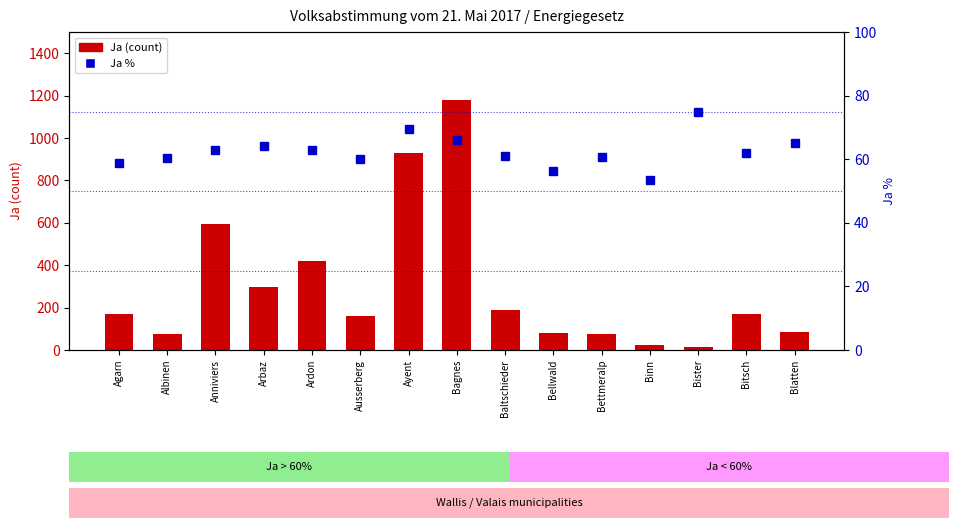

Which category has the highest value in the Ja % series?

Bister